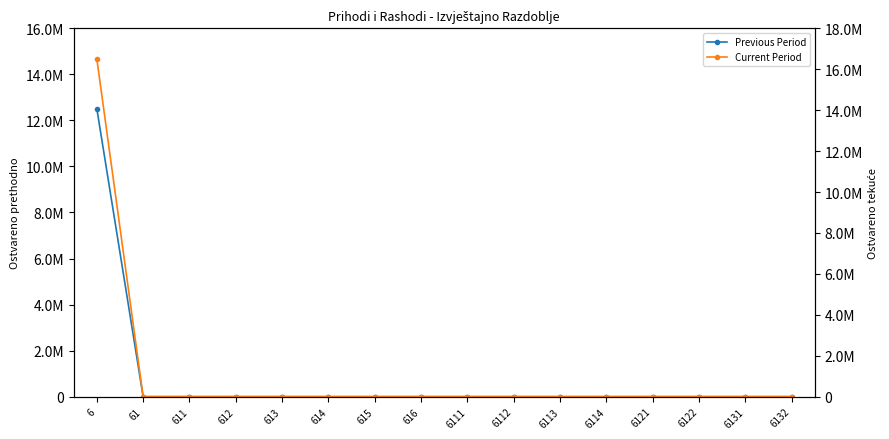

True or false: Current Period has more than 2 points higher than both neighbors.

False